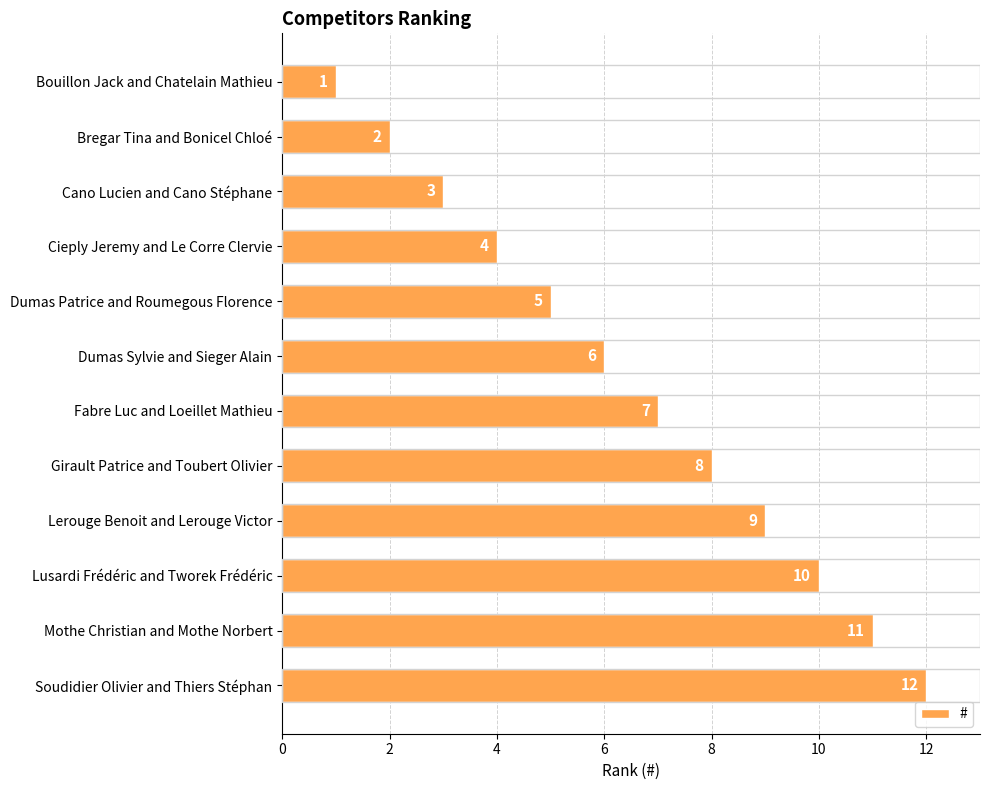

How many series are shown in this chart?

1